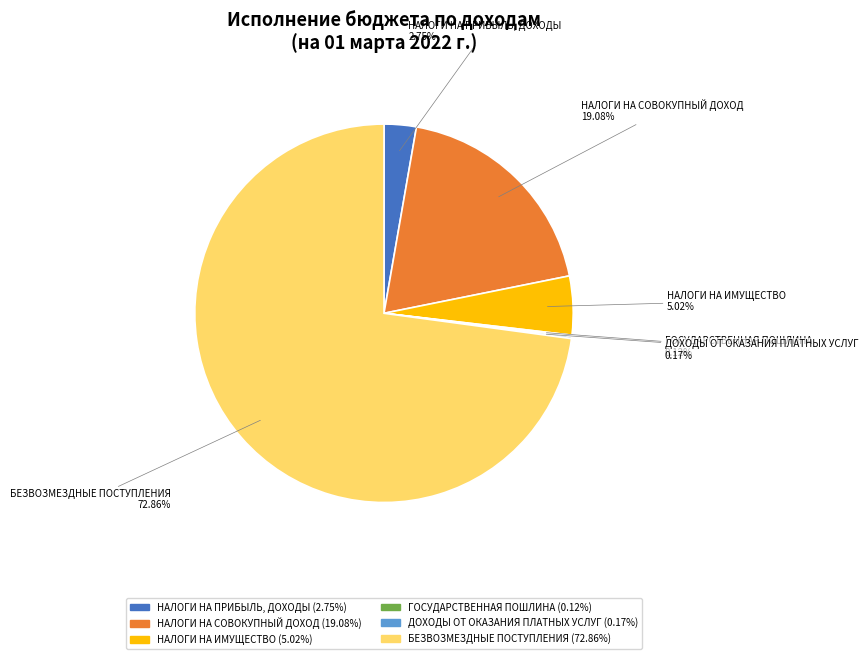

What is the ratio of the value at НАЛОГИ НА ПРИБЫЛЬ, ДОХОДЫ to the value at НАЛОГИ НА ИМУЩЕСТВО?

0.5